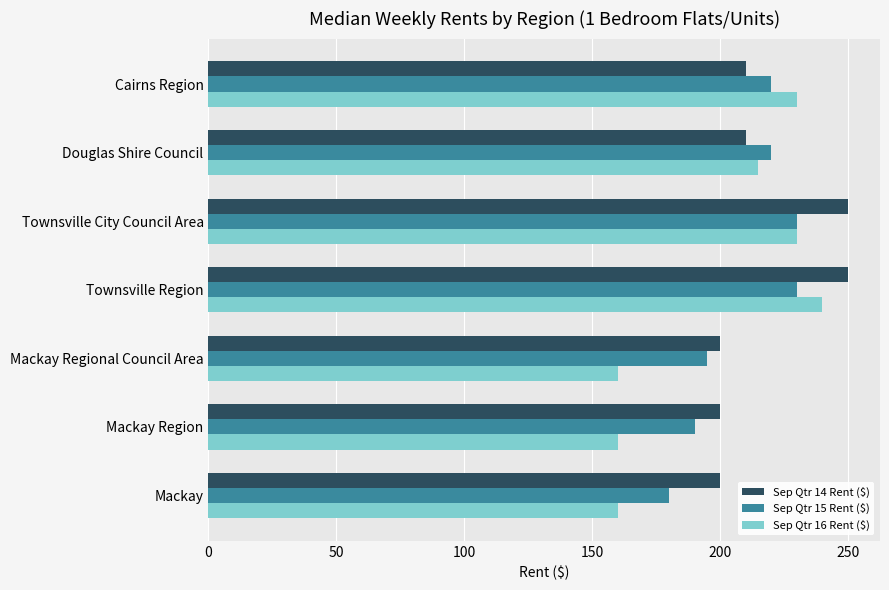

What are all the series names shown in the legend?

Sep Qtr 14 Rent ($), Sep Qtr 15 Rent ($), Sep Qtr 16 Rent ($)